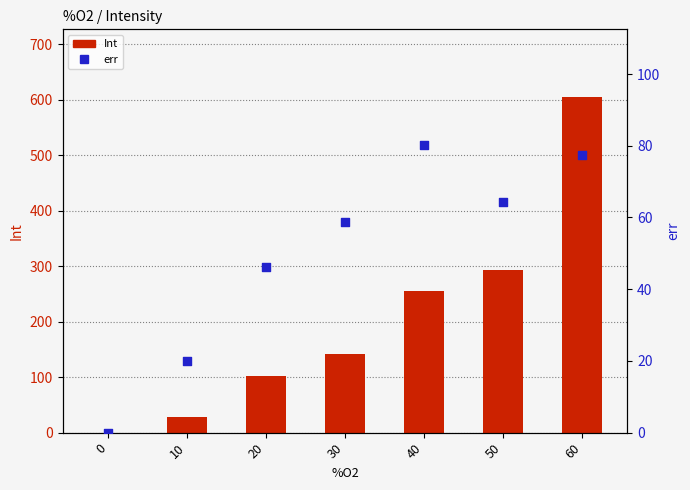

At which category is the sum across all series the highest?

60